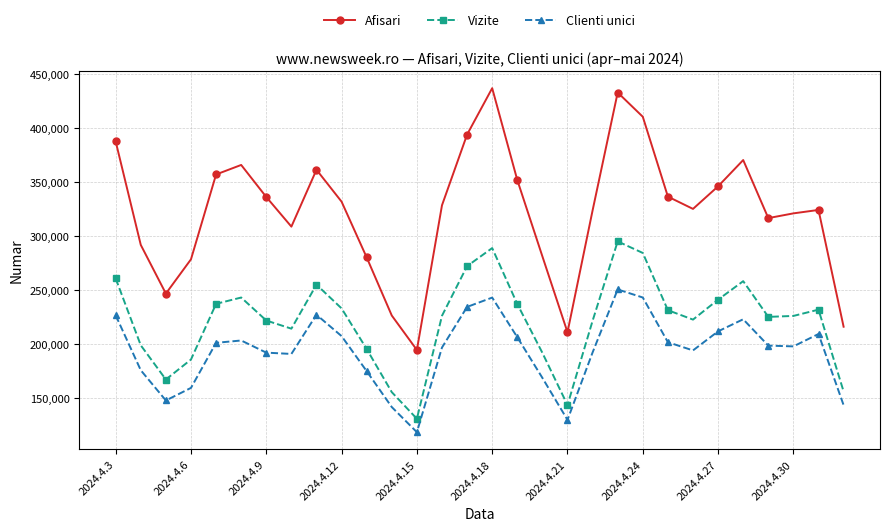

In Afisari, how many points are lower than both neighbors (excluding endpoints)?

6